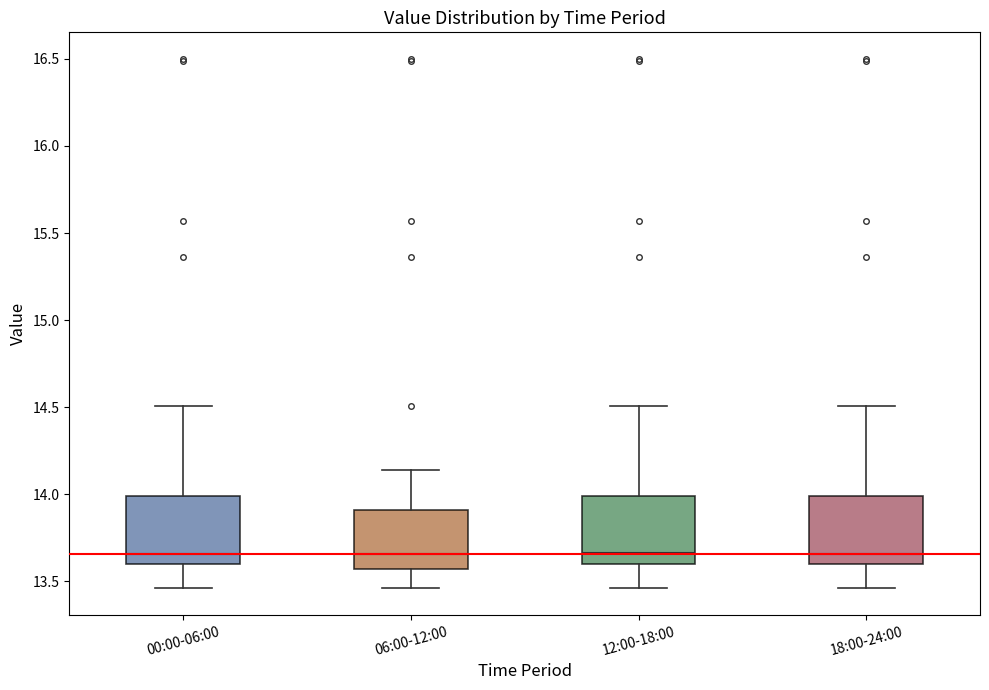

Reading left to right, read every box against the y-axis: the position of its median line, the range the box covers, and the ends of its whiskers. The values are not printed on the chart, so give them approximately, as read against the axis.

00:00-06:00: median 13.65, box 13.60 to 14.00, whiskers 13.45 to 14.50
06:00-12:00: median 13.65, box 13.55 to 13.90, whiskers 13.45 to 14.15
12:00-18:00: median 13.65, box 13.60 to 14.00, whiskers 13.45 to 14.50
18:00-24:00: median 13.65, box 13.60 to 14.00, whiskers 13.45 to 14.50